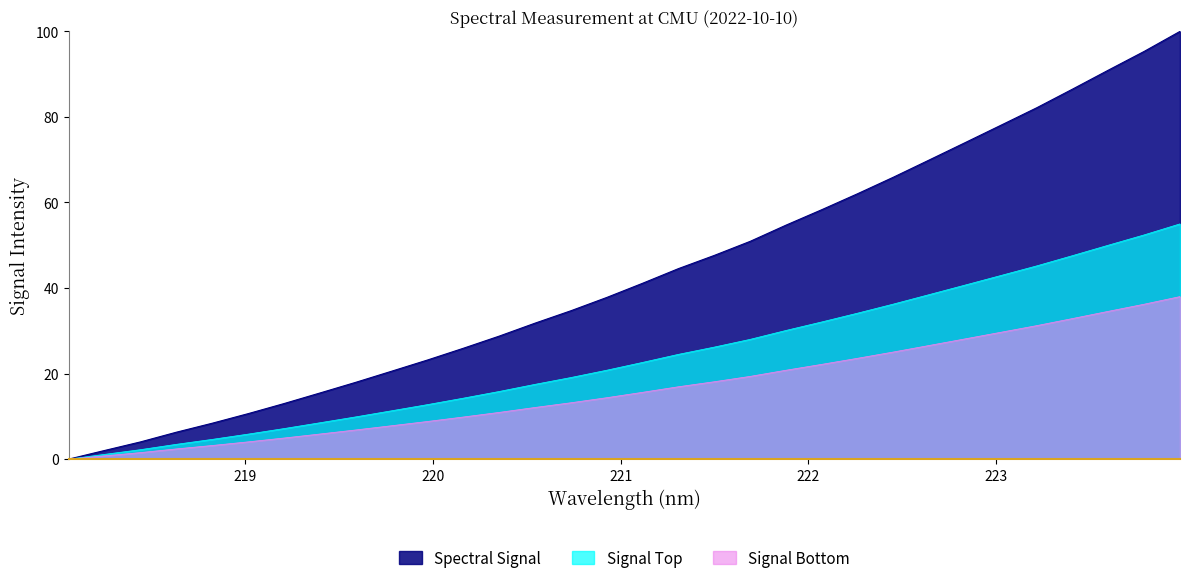

What position from the left is 219.589?

9